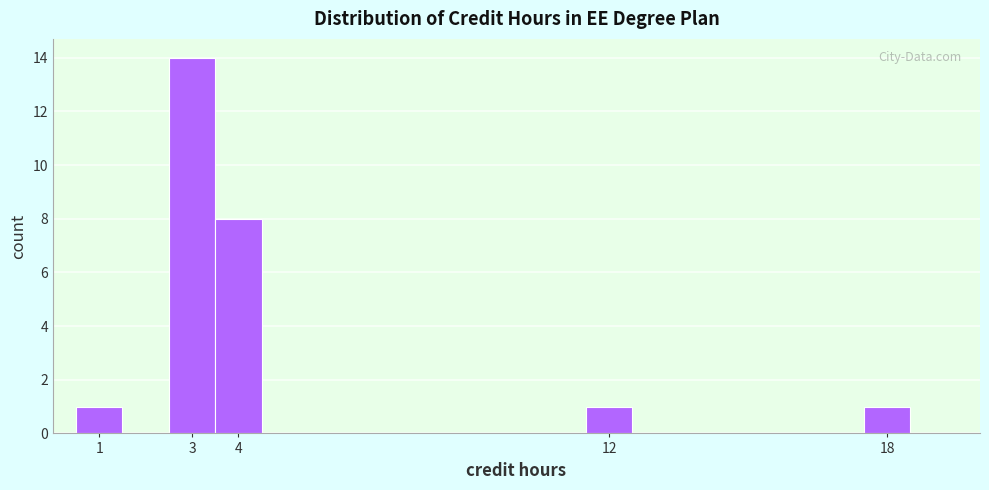

Reading left to right, transcribe this chart: for each bar, give the range it covers on the x-axis and its height. The values are not printed on the chart, so give them approximately, as read against the axis.

0.5 to 1.5: 1
1.5 to 2.5: 0
2.5 to 3.5: 14
3.5 to 4.5: 8
4.5 to 5.5: 0
5.5 to 6.5: 0
6.5 to 7.5: 0
7.5 to 8.5: 0
8.5 to 9.5: 0
9.5 to 10.5: 0
10.5 to 11.5: 0
11.5 to 12.5: 1
12.5 to 13.5: 0
13.5 to 14.5: 0
14.5 to 15.5: 0
15.5 to 16.5: 0
16.5 to 17.5: 0
17.5 to 18.5: 1